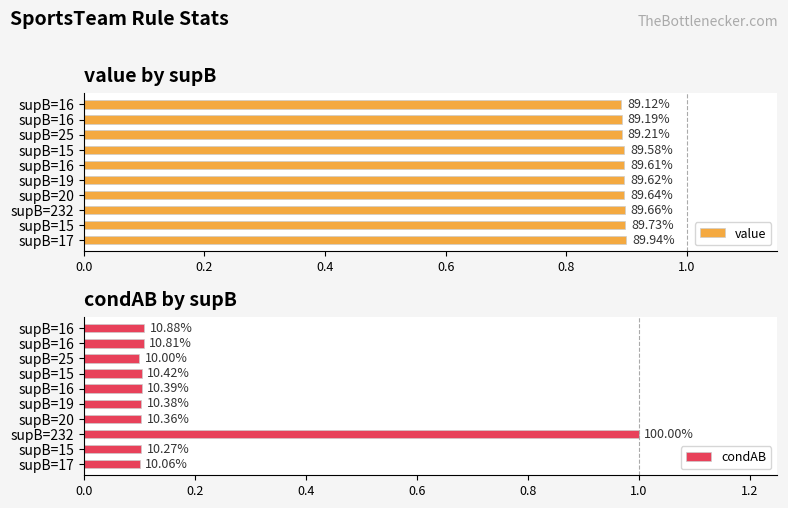

Which series changed the most between supB=25 and supB=16?

condAB